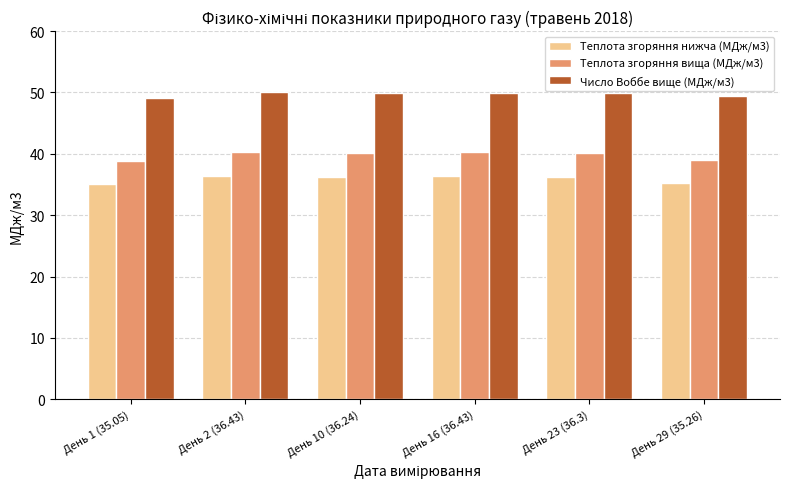

Are the bars horizontal?

No